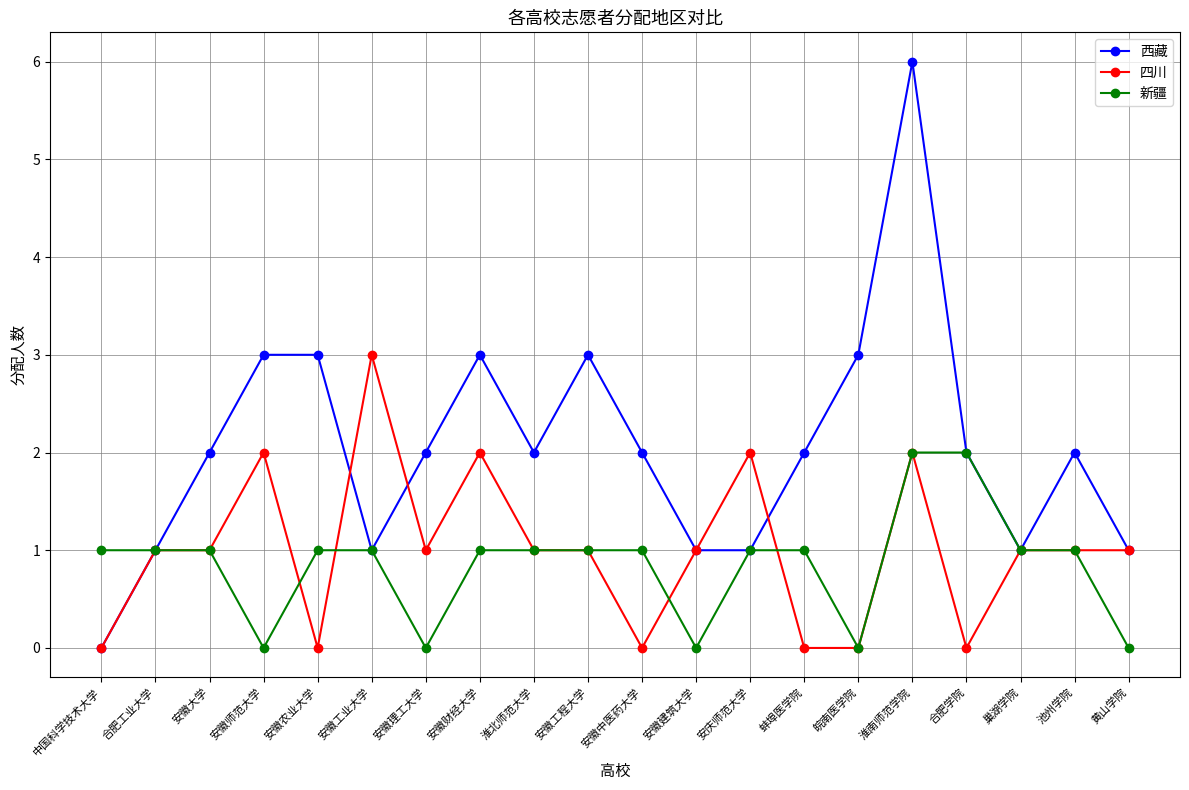

Reading right to left, list all the values displayed in this chart.

西藏: 黄山学院=1	池州学院=2	巢湖学院=1	合肥学院=2	淮南师范学院=6	皖南医学院=3	蚌埠医学院=2	安庆师范大学=1	安徽建筑大学=1	安徽中医药大学=2	安徽工程大学=3	淮北师范大学=2	安徽财经大学=3	安徽理工大学=2	安徽工业大学=1	安徽农业大学=3	安徽师范大学=3	安徽大学=2	合肥工业大学=1	中国科学技术大学=0
四川: 黄山学院=1	池州学院=1	巢湖学院=1	合肥学院=0	淮南师范学院=2	皖南医学院=0	蚌埠医学院=0	安庆师范大学=2	安徽建筑大学=1	安徽中医药大学=0	安徽工程大学=1	淮北师范大学=1	安徽财经大学=2	安徽理工大学=1	安徽工业大学=3	安徽农业大学=0	安徽师范大学=2	安徽大学=1	合肥工业大学=1	中国科学技术大学=0
新疆: 黄山学院=0	池州学院=1	巢湖学院=1	合肥学院=2	淮南师范学院=2	皖南医学院=0	蚌埠医学院=1	安庆师范大学=1	安徽建筑大学=0	安徽中医药大学=1	安徽工程大学=1	淮北师范大学=1	安徽财经大学=1	安徽理工大学=0	安徽工业大学=1	安徽农业大学=1	安徽师范大学=0	安徽大学=1	合肥工业大学=1	中国科学技术大学=1